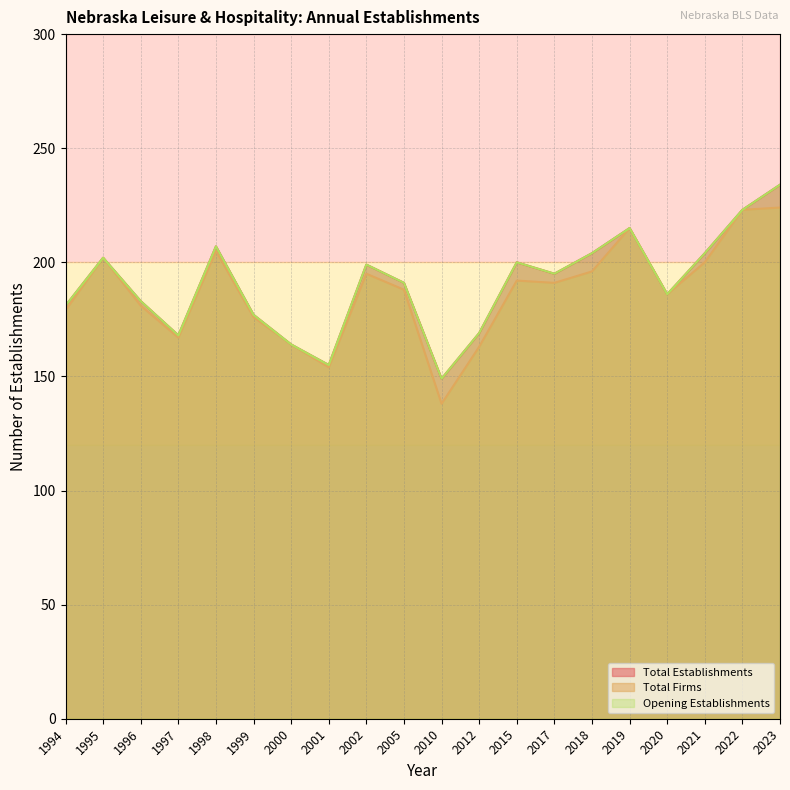

True or false: Total Establishments has a value of 100 at 2020.

False